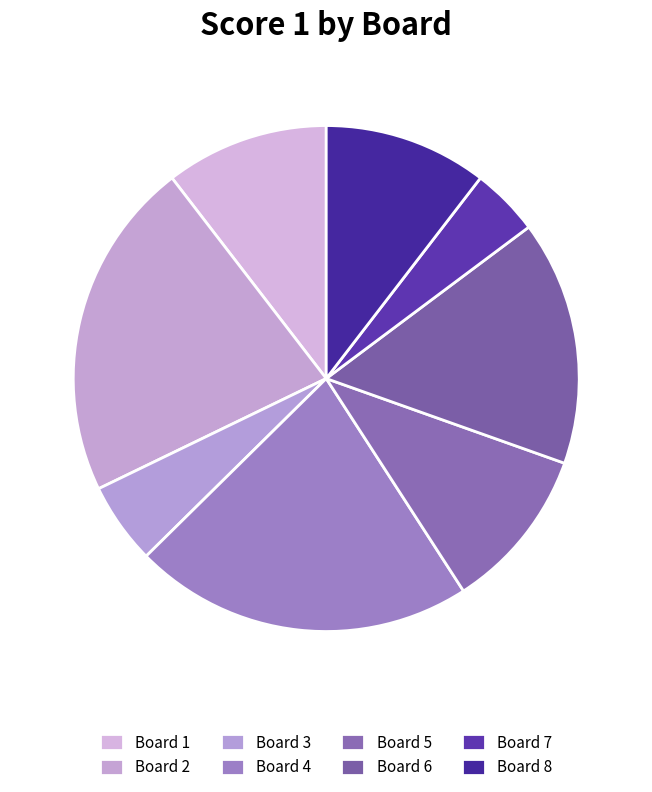

How much of the chart is everything except Board 3?

94.8%